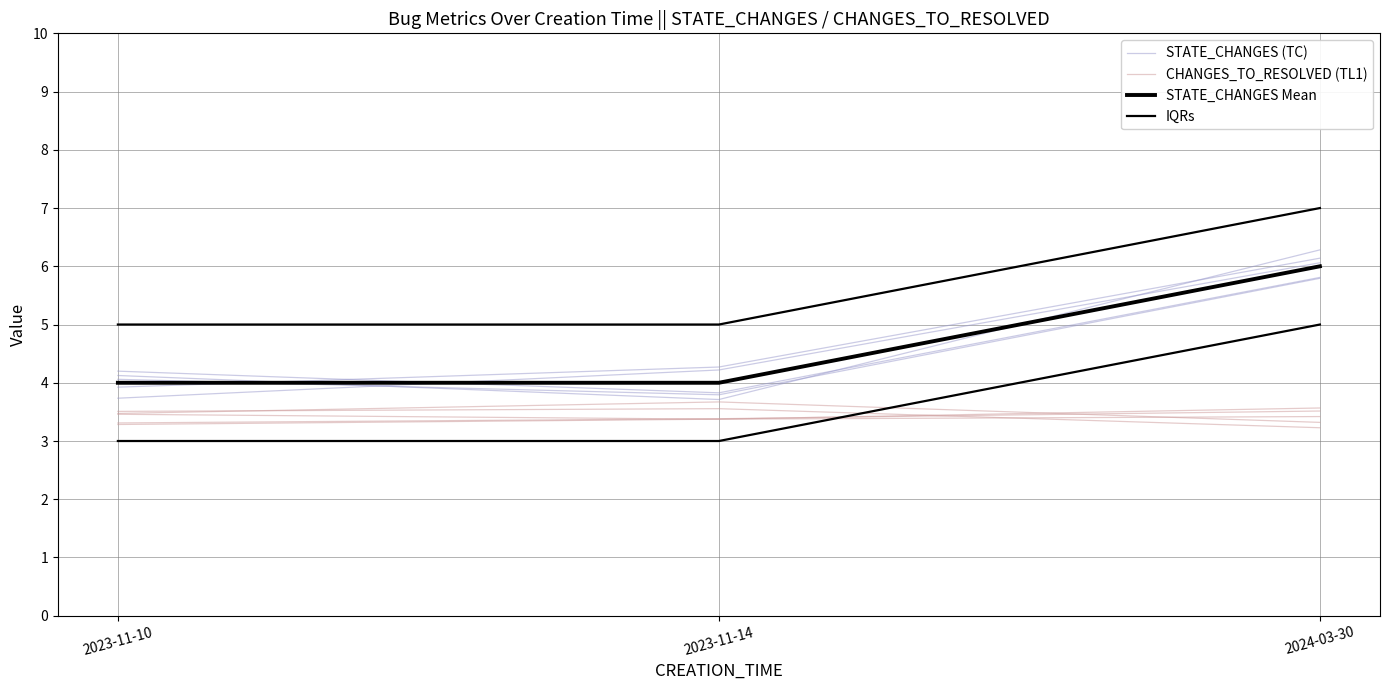

Is the value of STATE_CHANGES (TC) at 2024-03-30 greater than the value of CHANGES_TO_RESOLVED (TL1) at 2023-11-14?

Yes